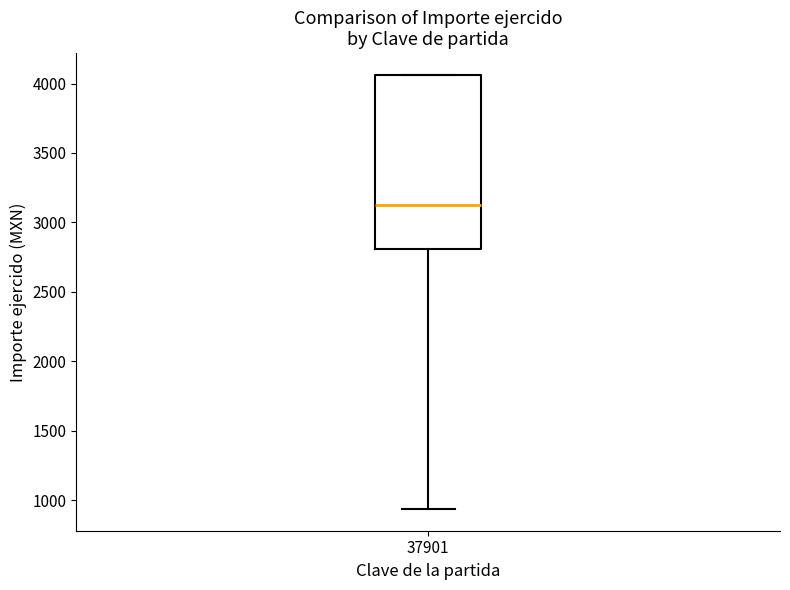

Transcribe this box plot: give where the median line is, the range the box spans, and where the two whiskers end, as read against the y-axis. The values are not printed on the chart, so give them approximately, as read against the axis.

median 3150, box 2800 to 4050, whiskers 950 to 4050